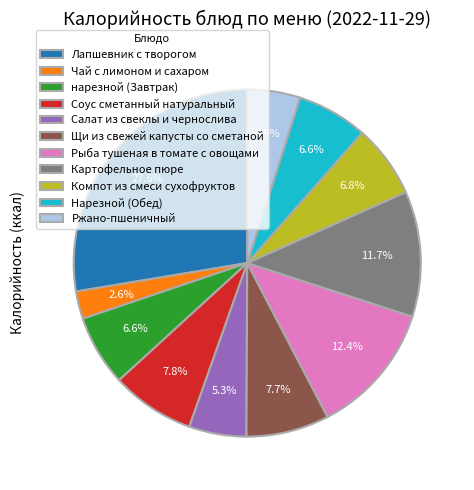

Combined, what portion of the pie is Лапшевник с творогом and нарезной (Завтрак)?

34.2%